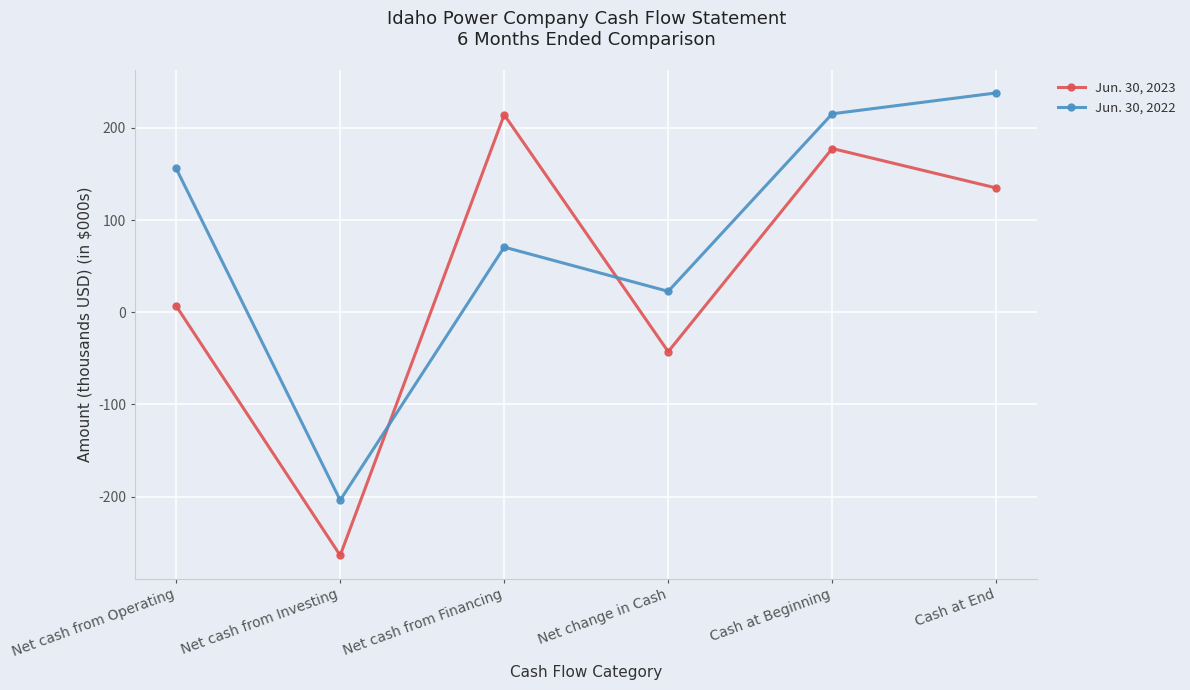

What is the total value across all series at Net cash from Investing?

-467.7